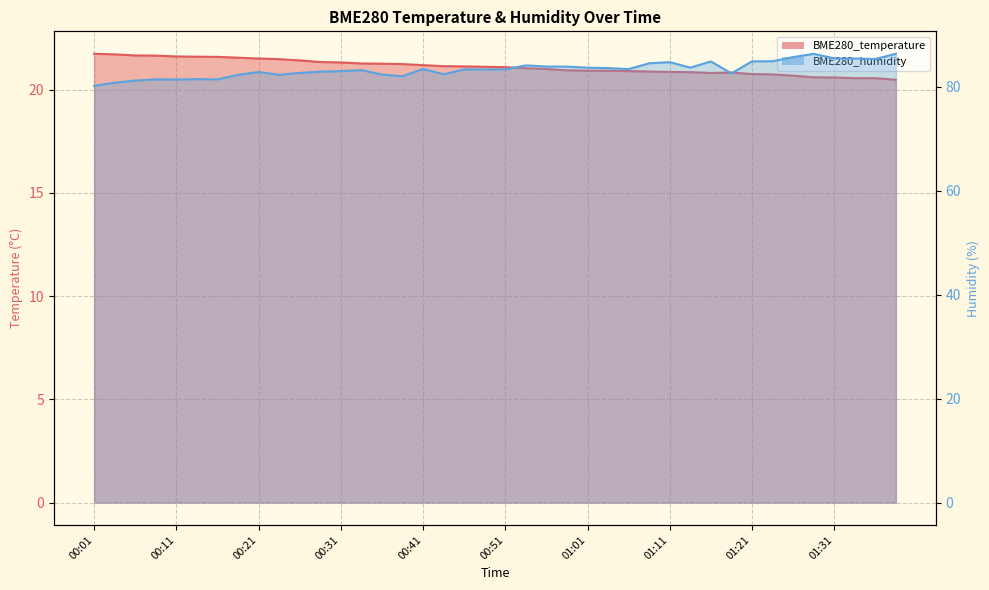

Is it true that BME280_temperature equals 20.8 at 01:16?

True